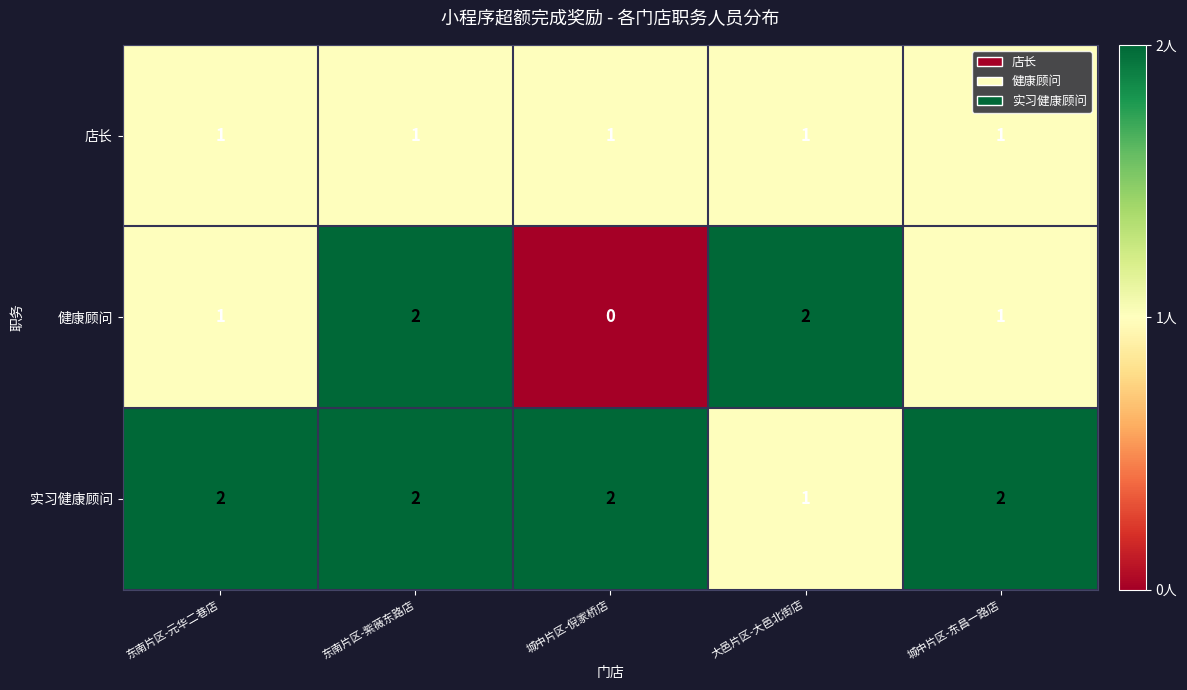

At how many categories does at least one series exceed 1?

5